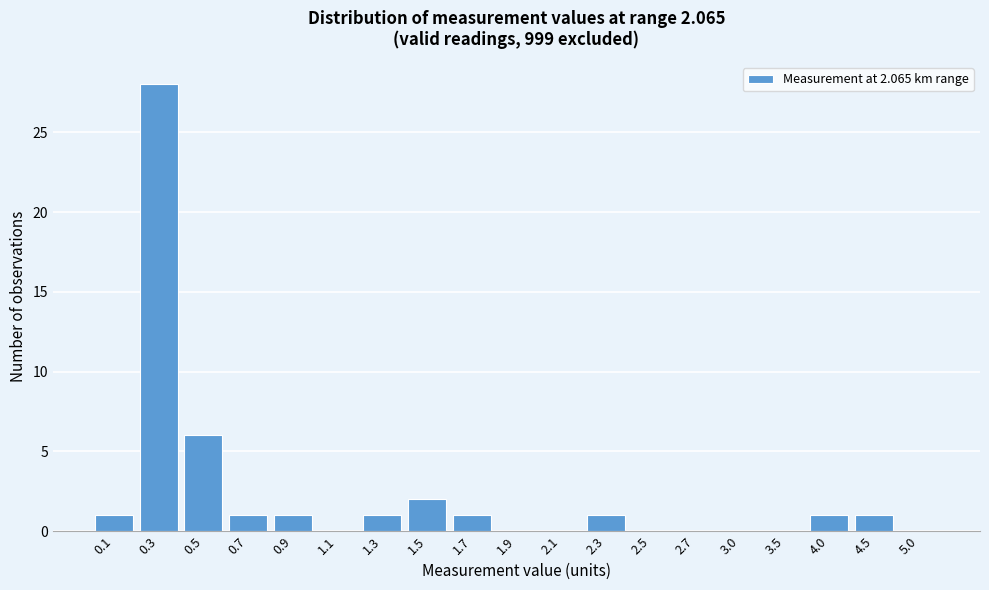

Reading left to right, transcribe all the data shown in this chart.

0.1=1	0.3=28	0.5=6	0.7=1	0.9=1	1.1=0	1.3=1	1.5=2	1.7=1	1.9=0	2.1=0	2.3=1	2.5=0	2.7=0	3.0=0	3.5=0	4.0=1	4.5=1	5.0=0